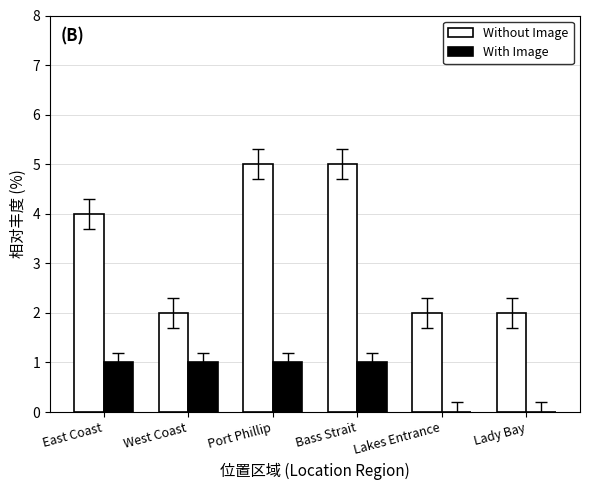

Which series has the largest total across all categories?

Without Image